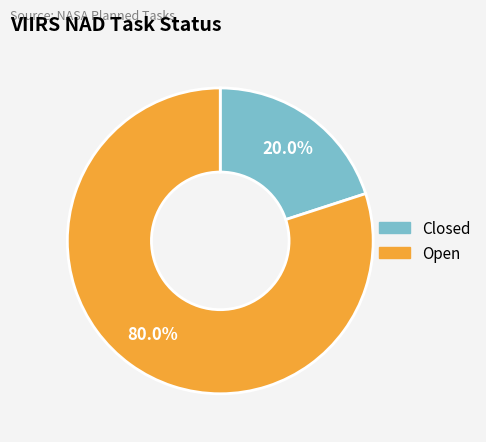

Does Closed represent more than half of the total?

No